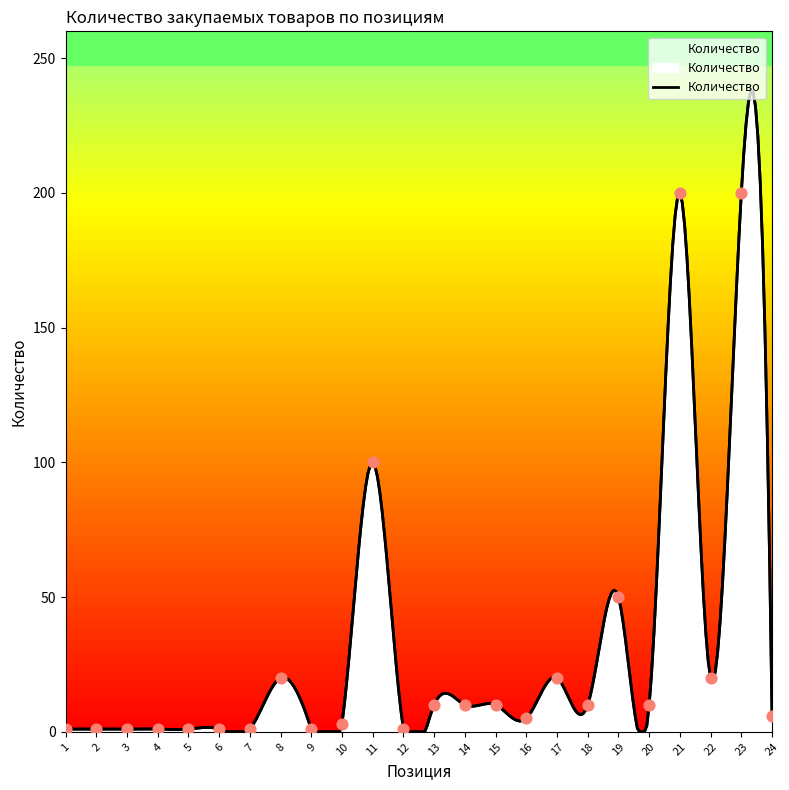

What is the ratio of the value at 4 to the value at 2?

1.0